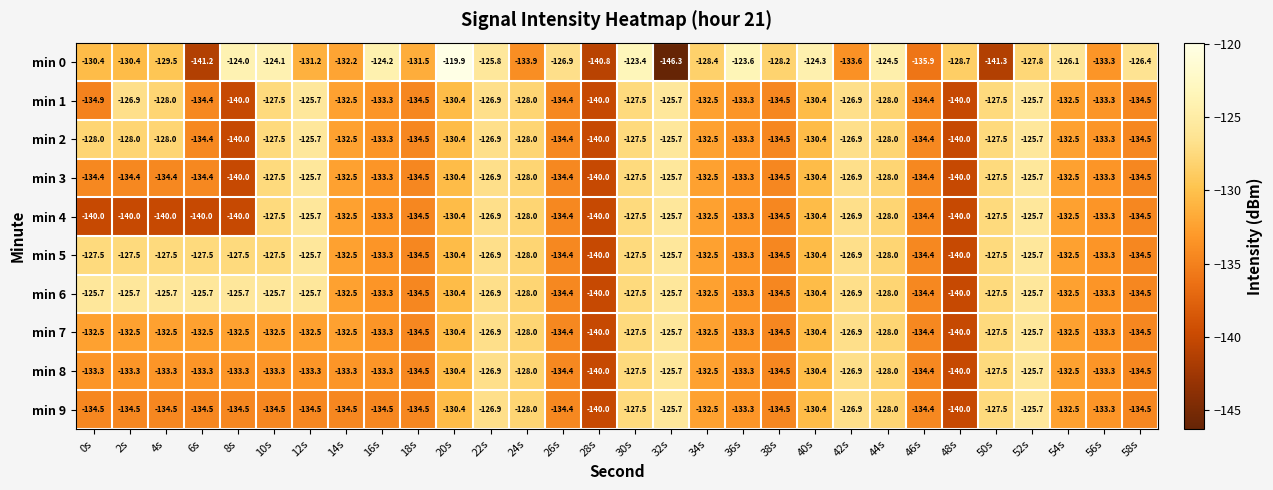

What is the sum of all min 4 values?

-3979.9